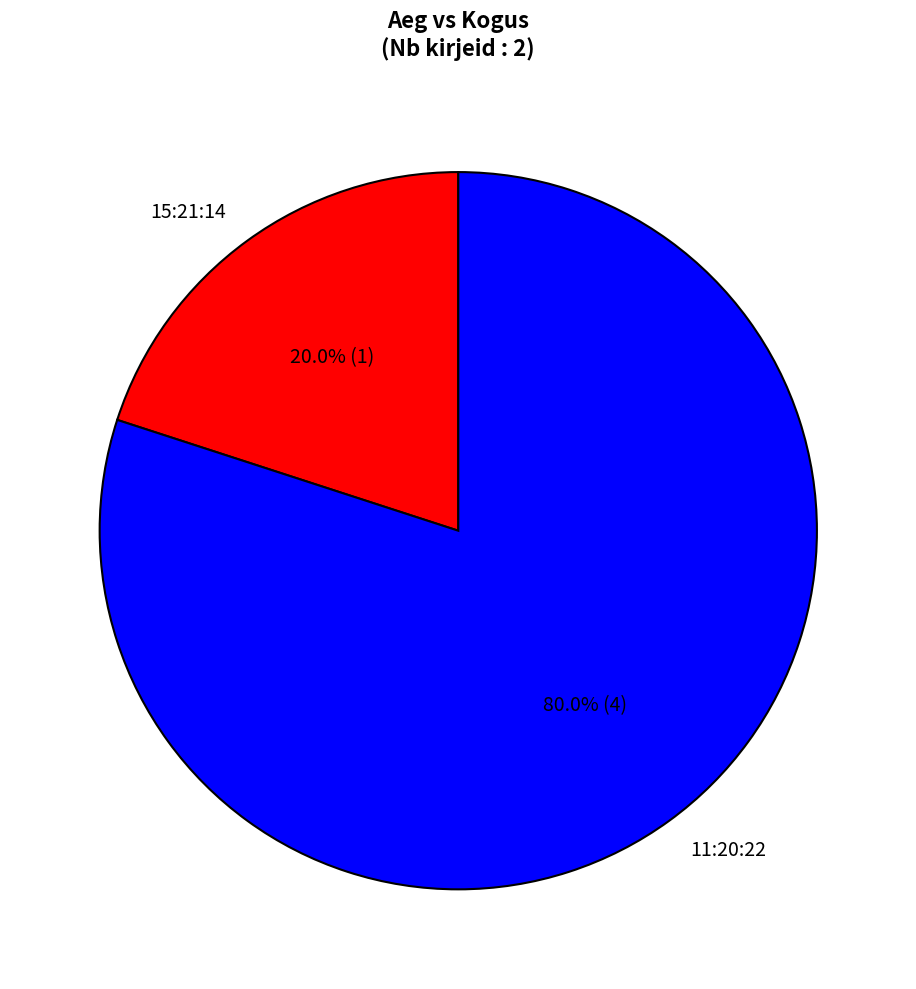

Which slice is the smallest?

15:21:14